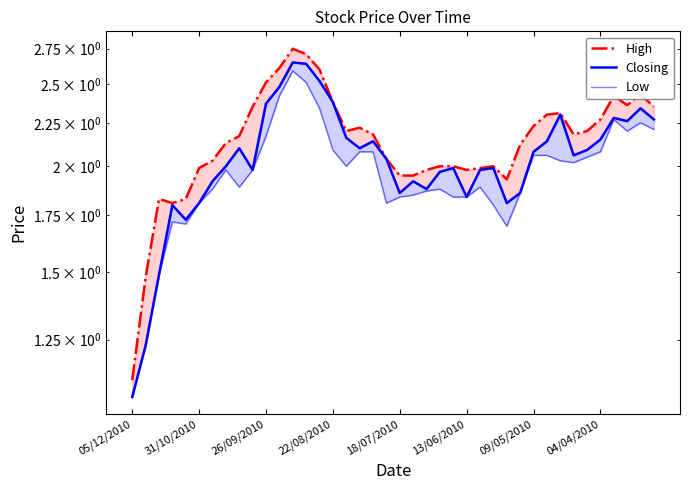

How many values in the Closing series exceed 2?

21